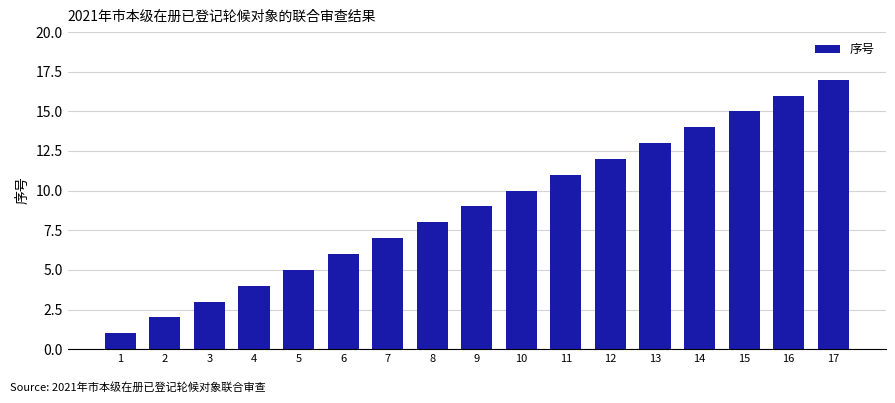

List the labels in order of value, largest first.

17, 16, 15, 14, 13, 12, 11, 10, 9, 8, 7, 6, 5, 4, 3, 2, 1